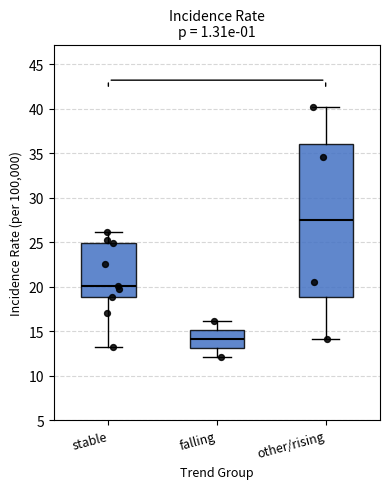

Which box is the tallest, from its lower edge to its upper edge?

other/rising